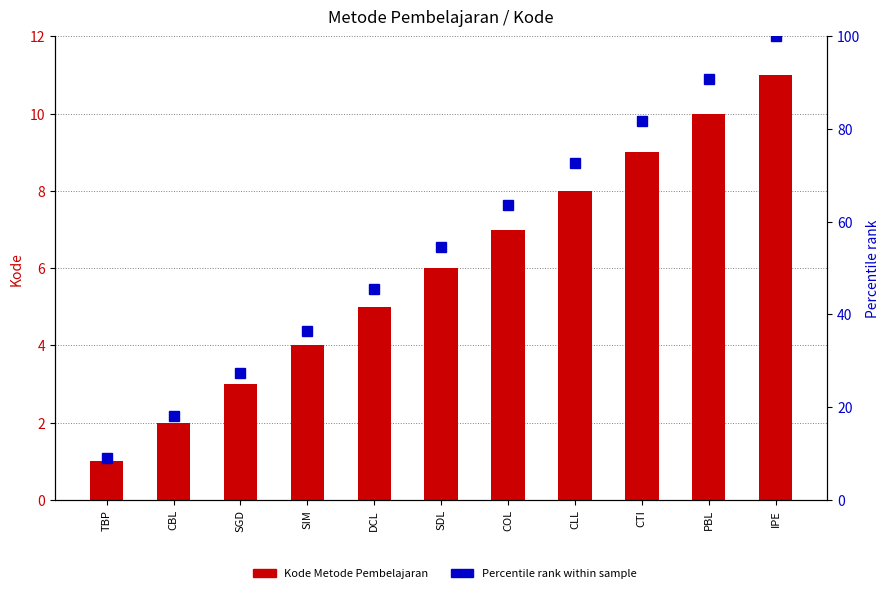

Does the chart contain stacked bars?

No